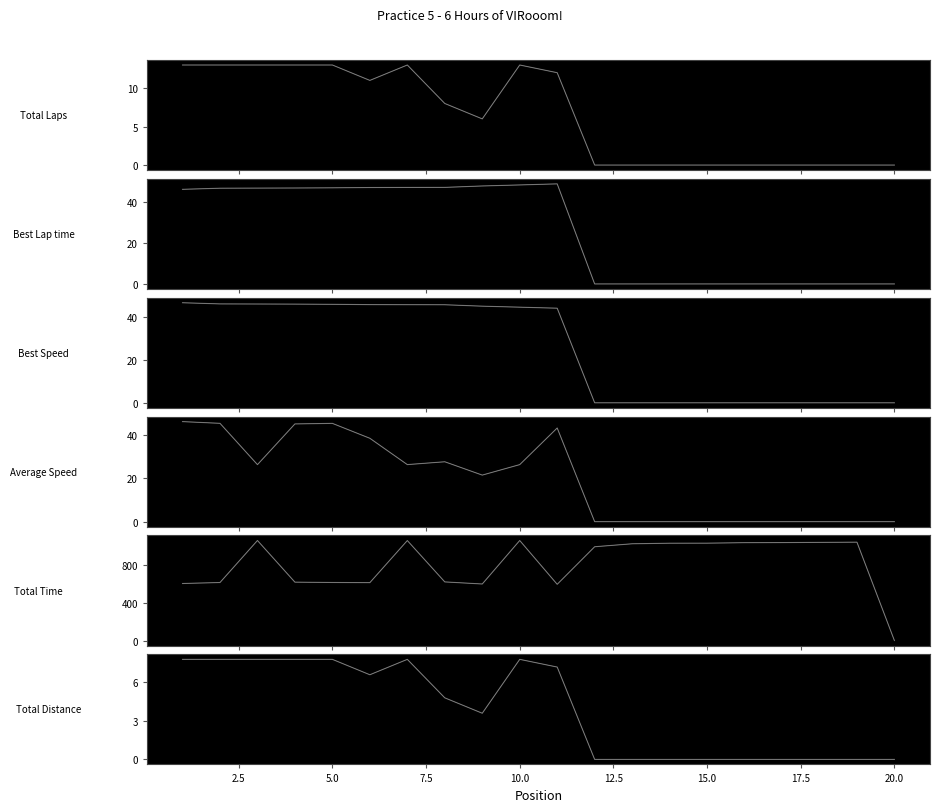

Which has a higher value, 2 or 10?

2